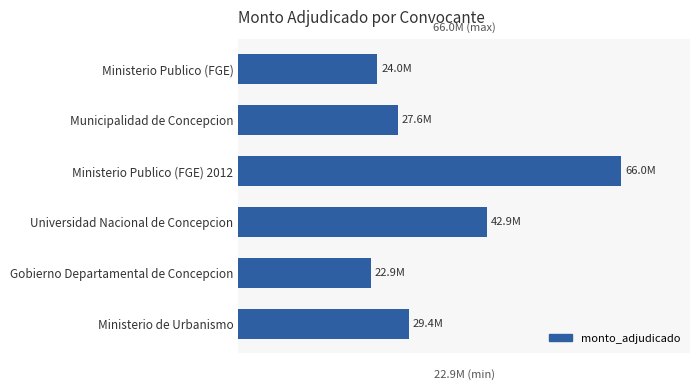

What is the smallest value displayed?

22896000